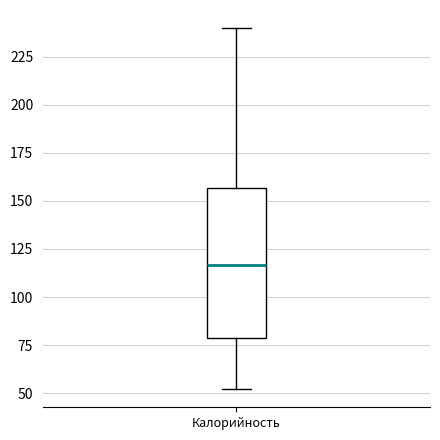

Where does the median line of the box for Калорийность sit on the y-axis? The values are not printed on the chart, so give them approximately, as read against the axis.

115